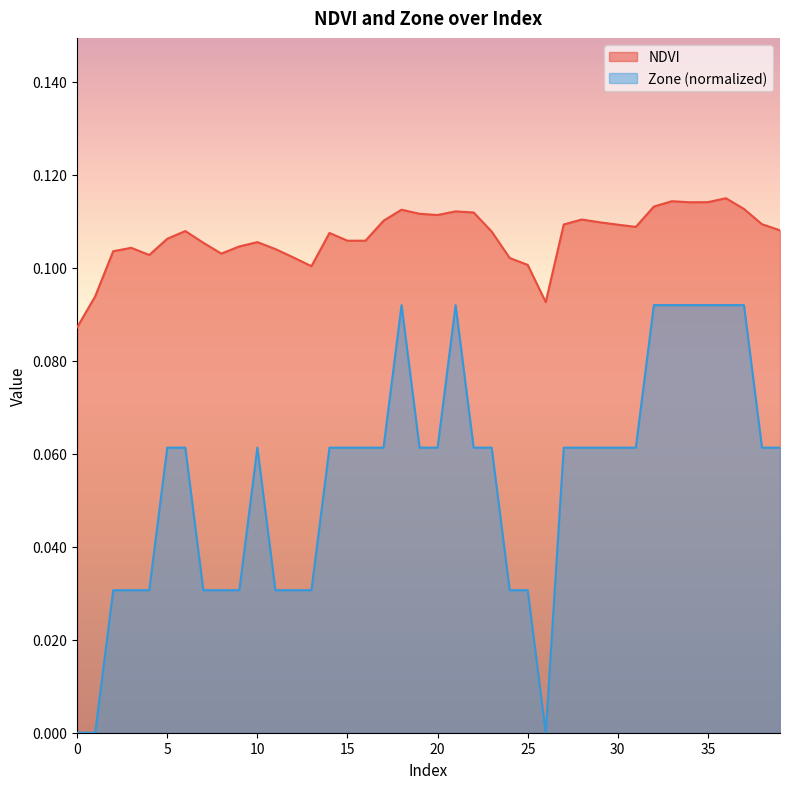

At which label does Zone reach its peak?

18